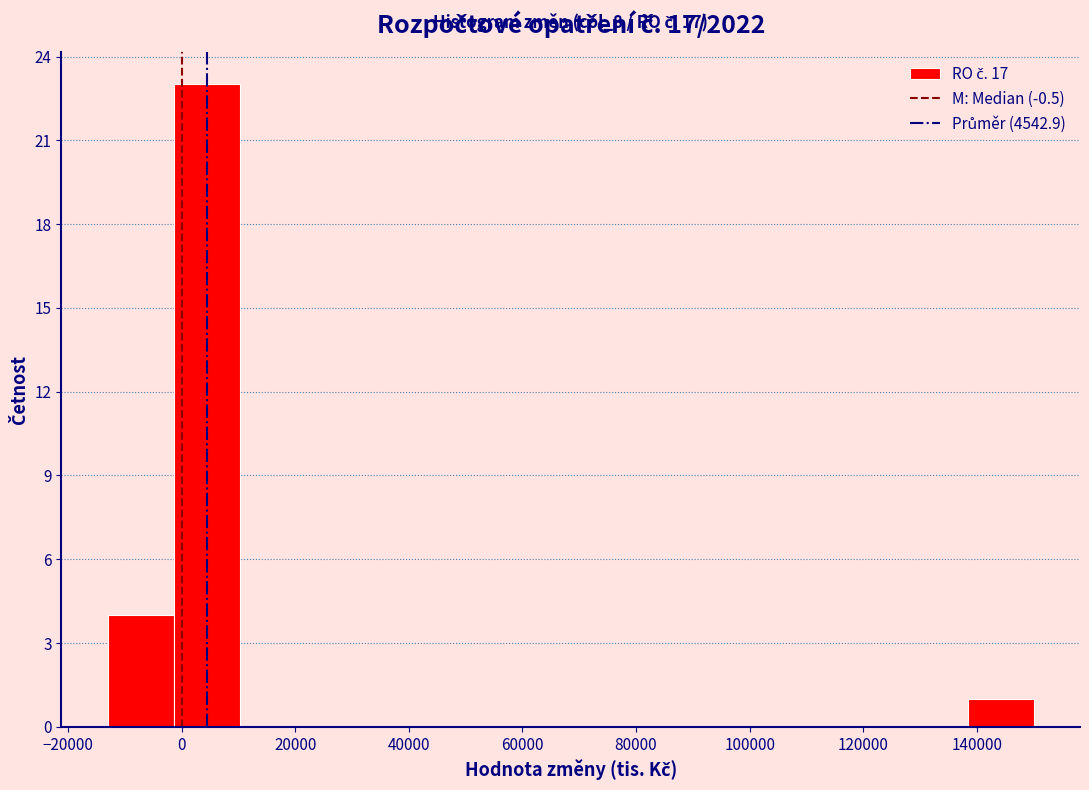

Over which range of the x-axis is the bar tallest?

-2000 to 10000